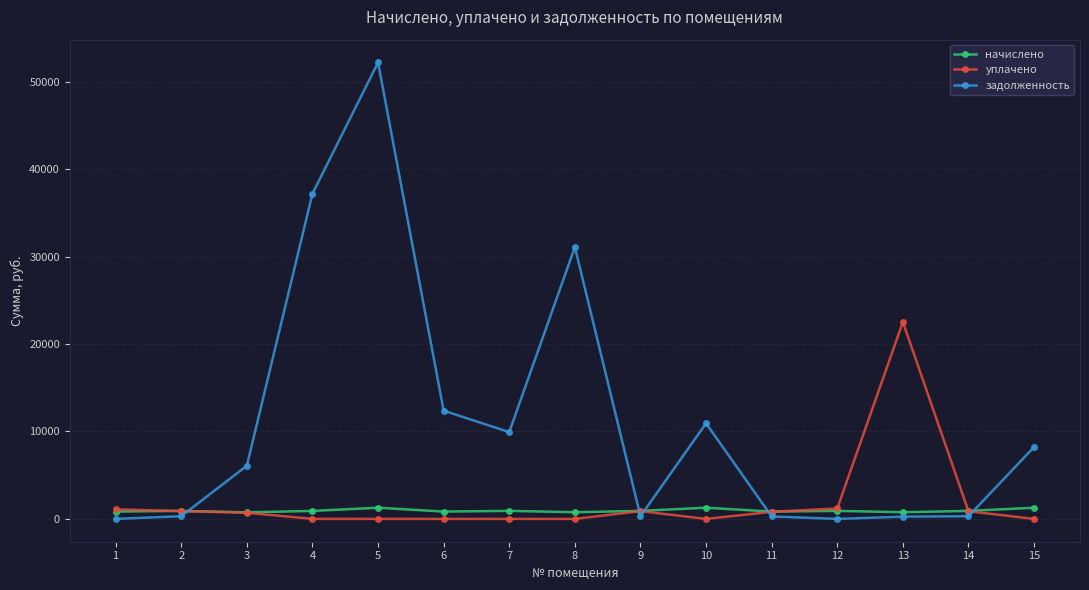

At which category is the sum across all series the highest?

5